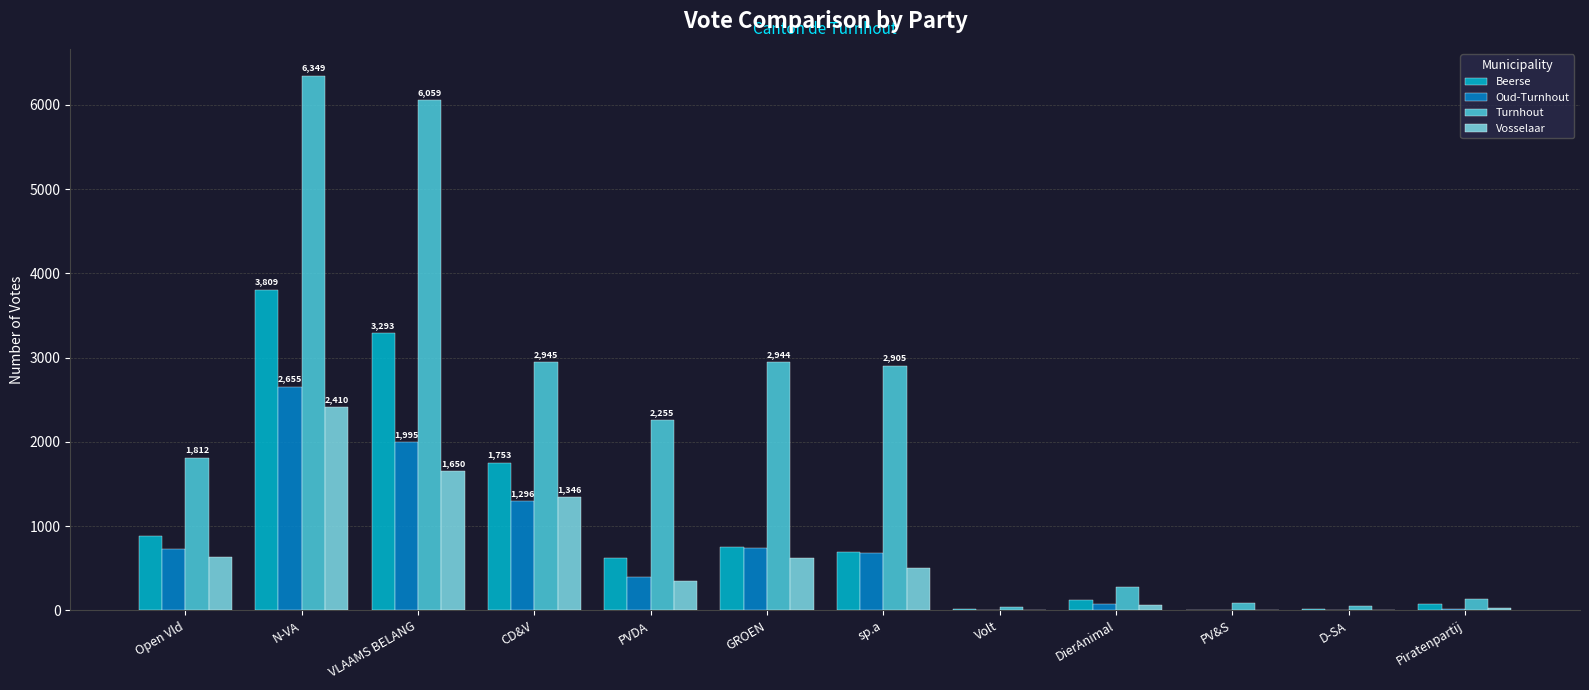

What is the maximum value for Vosselaar?

2410